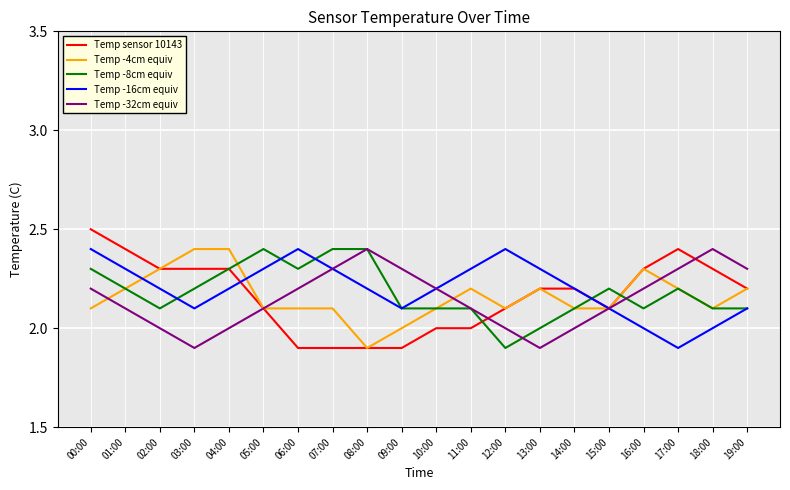

What is the sum of the Temp -32cm equiv values at 18:00 and 00:00?

4.6